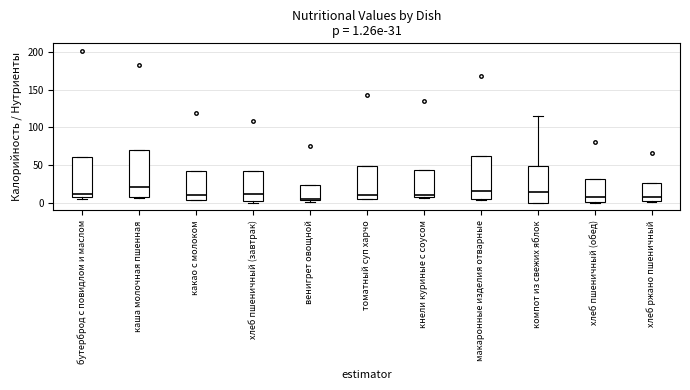

Which box is the tallest, from its lower edge to its upper edge?

каша молочная пшенная